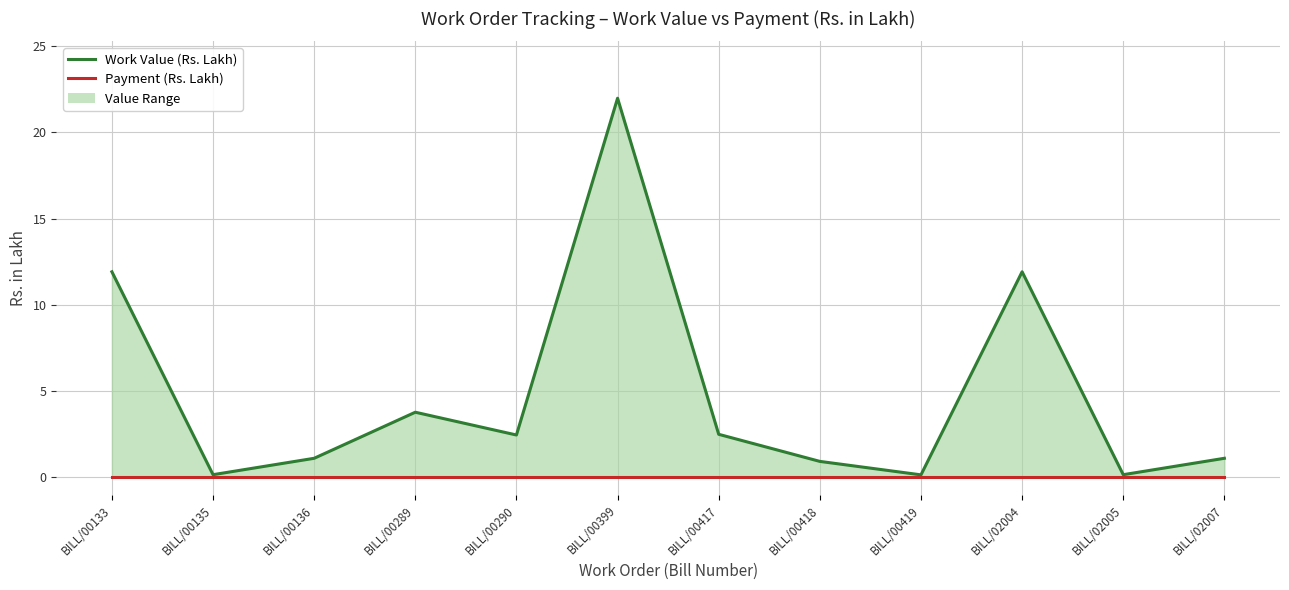

How many lines are shown in the chart?

2